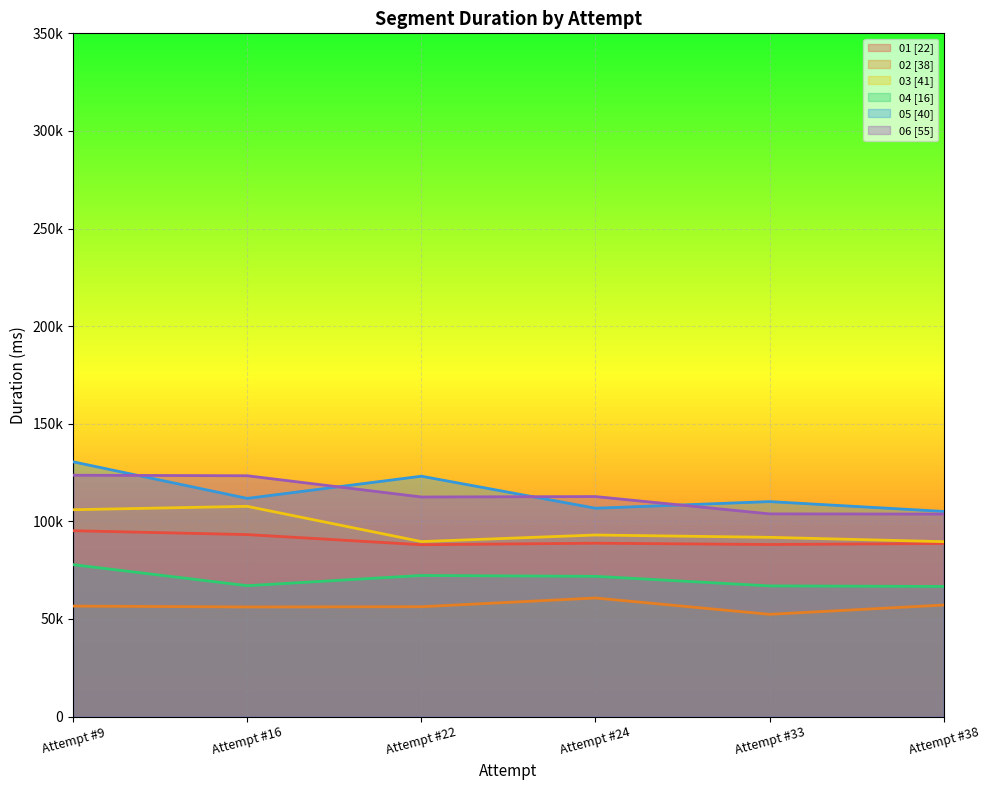

Where is 04 [16] nearest to the value 72239?

Attempt #22